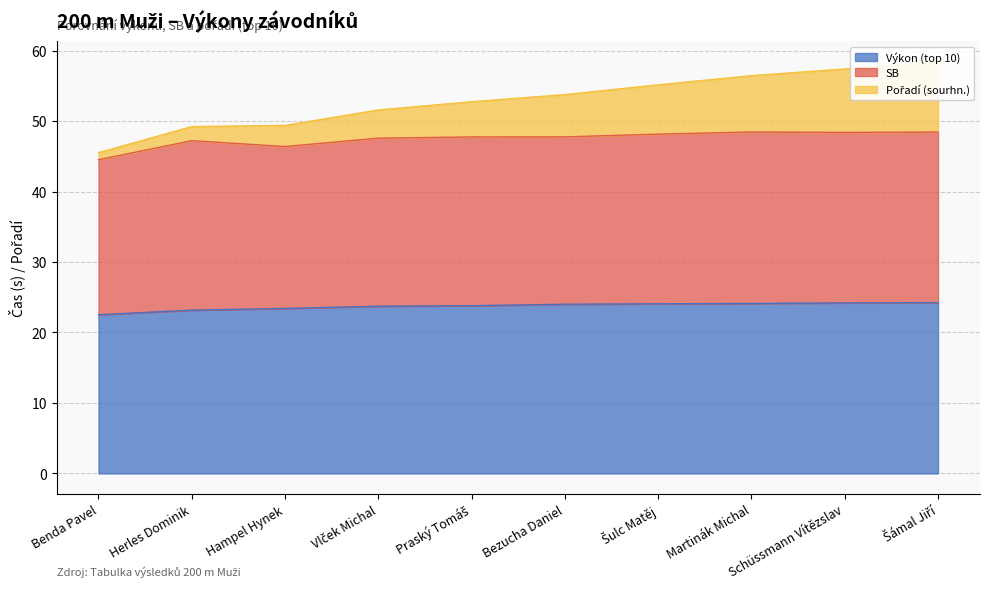

What is the maximum value shown in the chart?

58.4